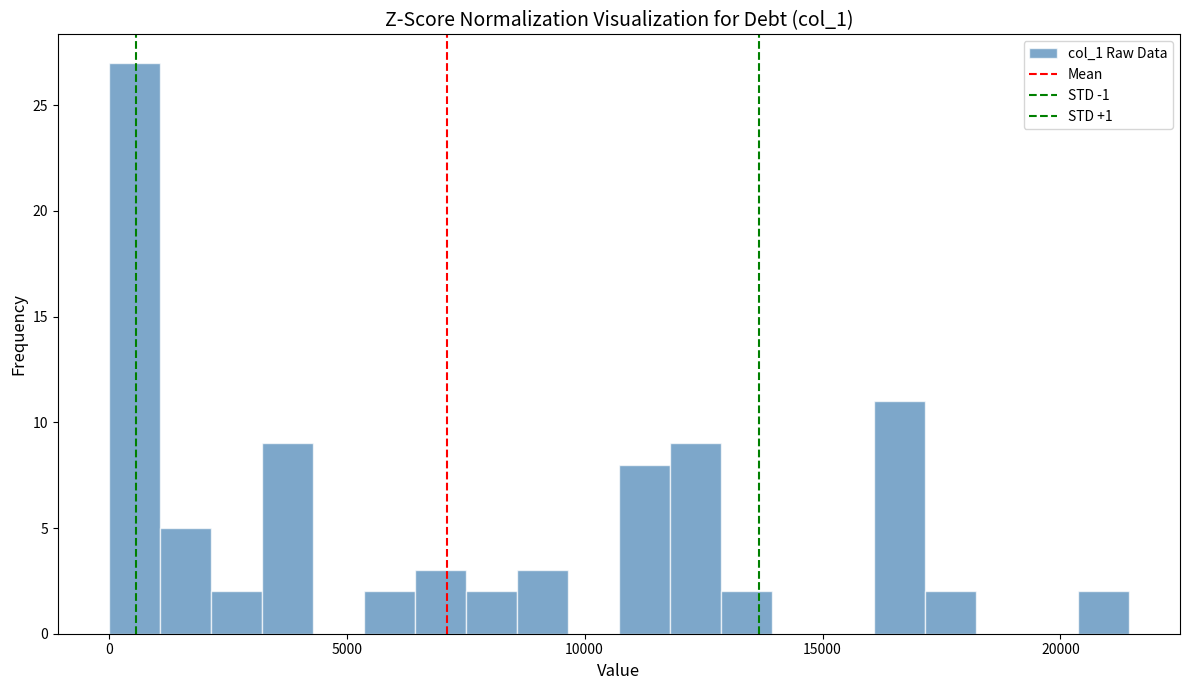

Around what value on the x-axis is the tallest bar? Give the approximate position of its centre, as read against the axis.

500